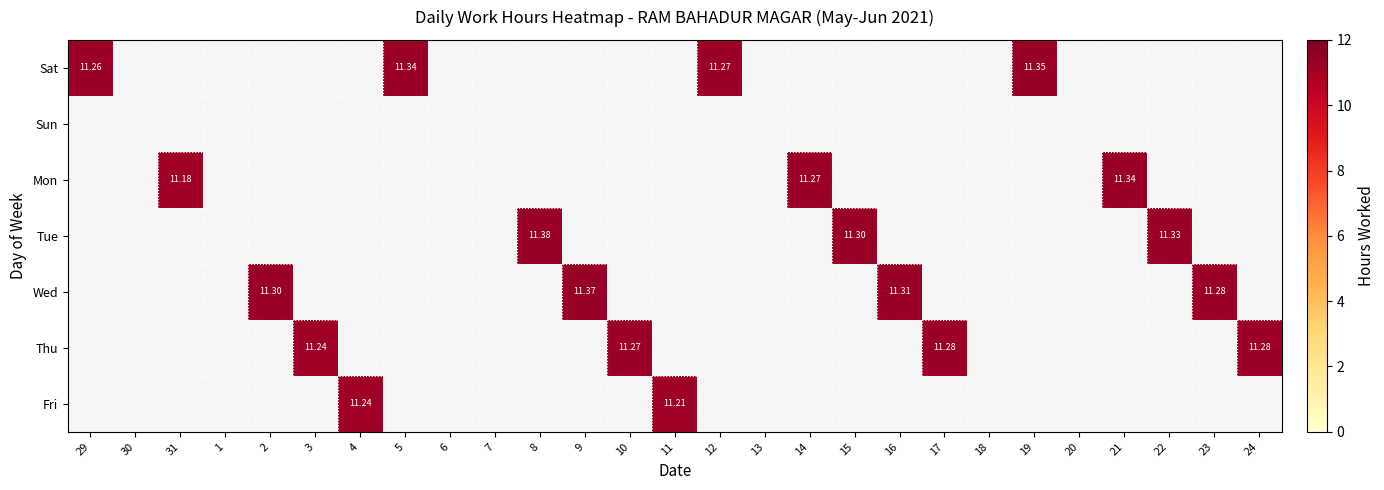

The Thu series shows 11.3 at 17. True or false?

True